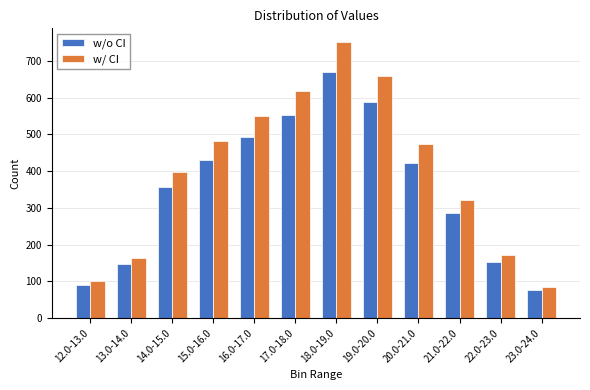

What is the spread (max minus min) of values at 12.0-13.0?

10.8